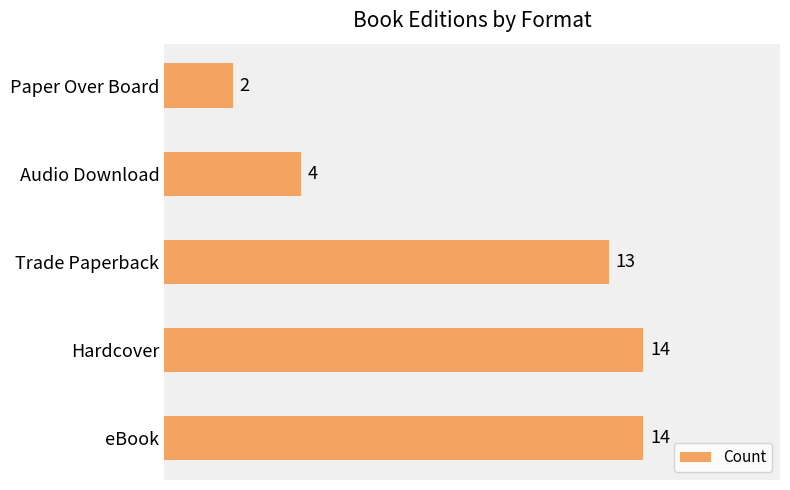

The value at Hardcover is 14. True or false?

True